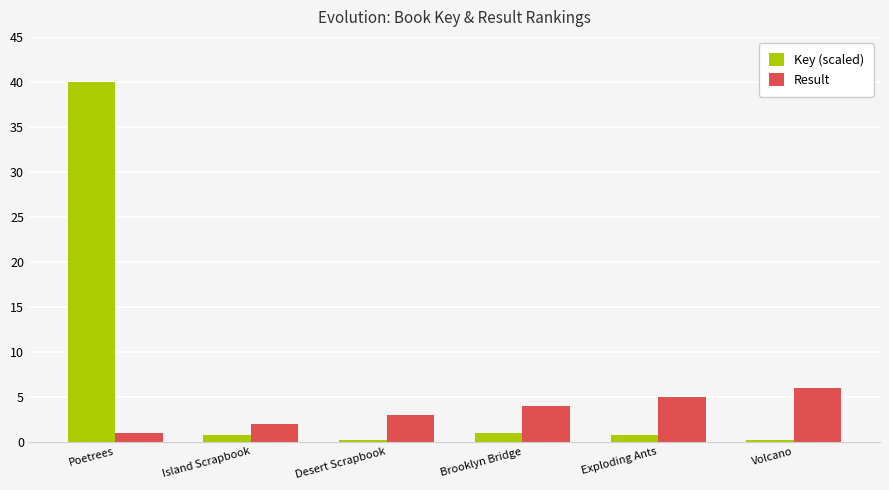

Reading right to left, extract all data points from this chart.

Key (scaled): Volcano=0.2	Exploding Ants=0.7	Brooklyn Bridge=1.0	Desert Scrapbook=0.2	Island Scrapbook=0.7	Poetrees=40.0
Result: Volcano=6.0	Exploding Ants=5.0	Brooklyn Bridge=4.0	Desert Scrapbook=3.0	Island Scrapbook=2.0	Poetrees=1.0